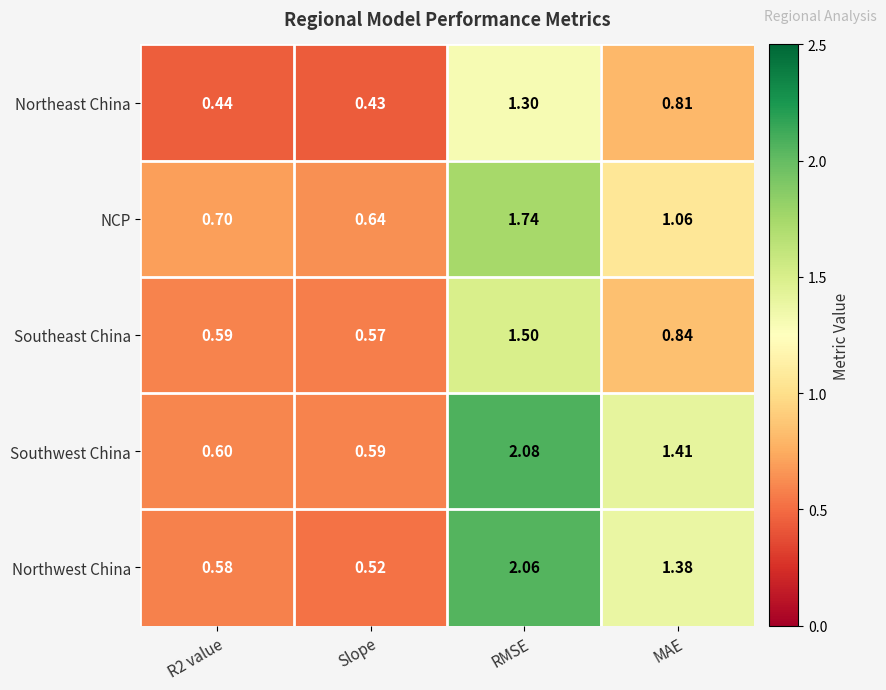

Count the number of categories in the chart.

4